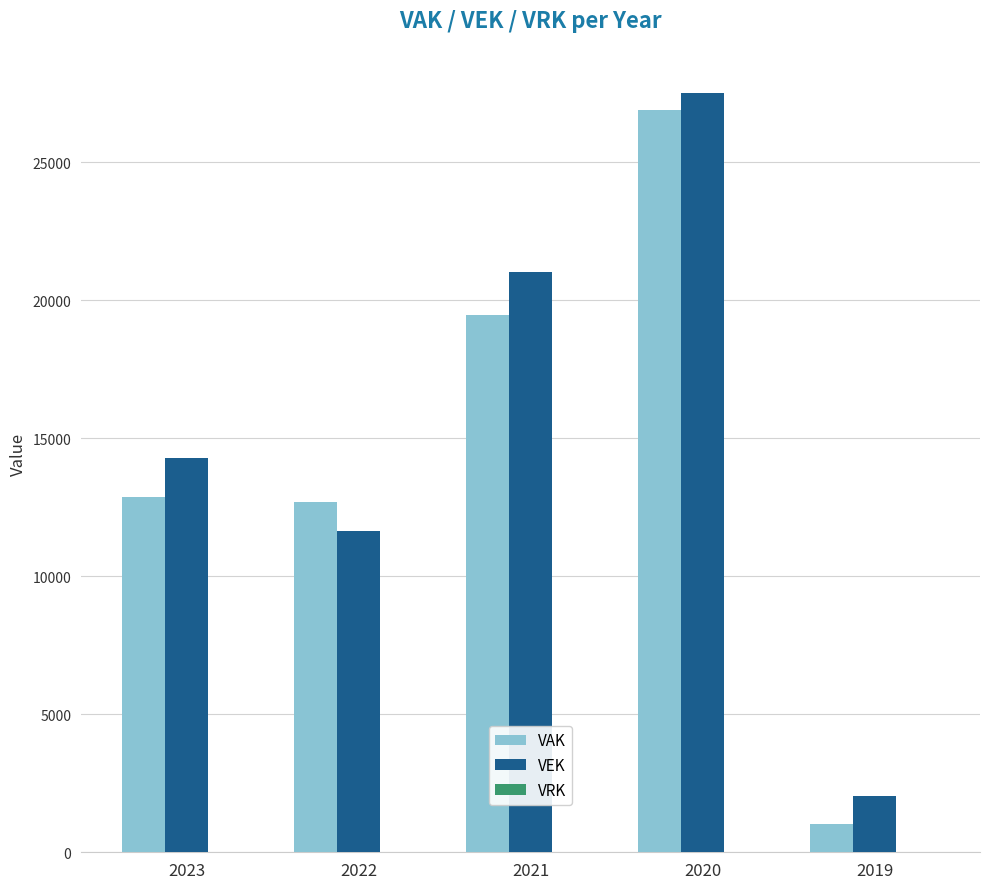

Which series has the largest total across all categories?

VEK